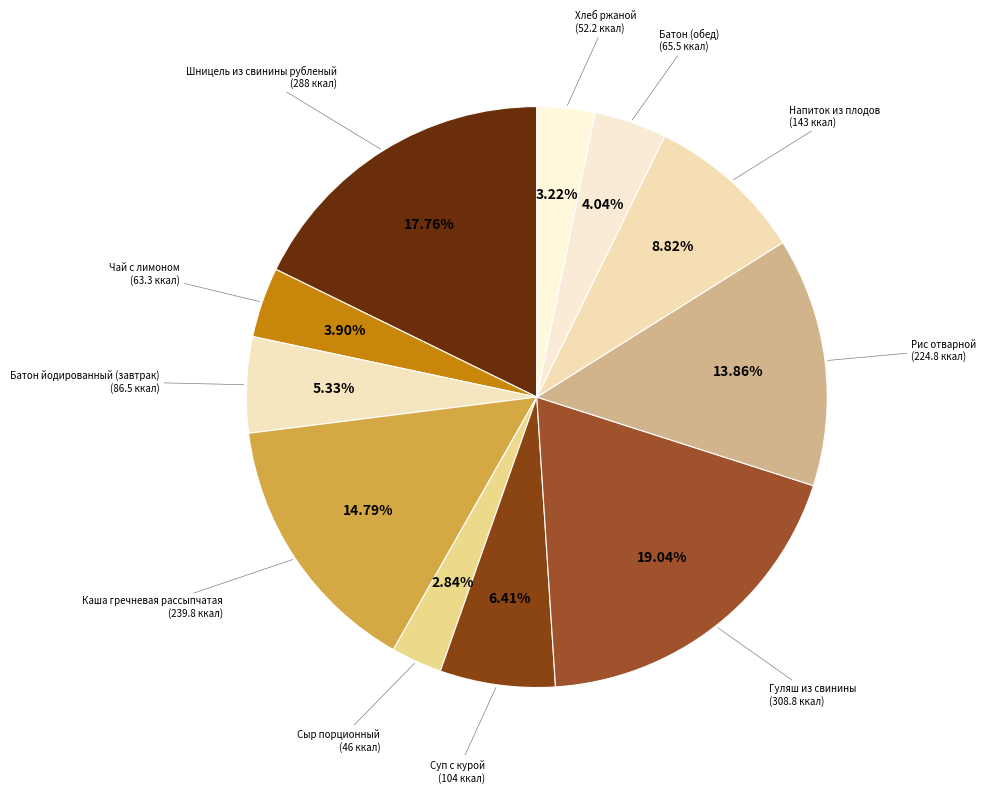

To the nearest percent, what is the average slice percentage?

9%